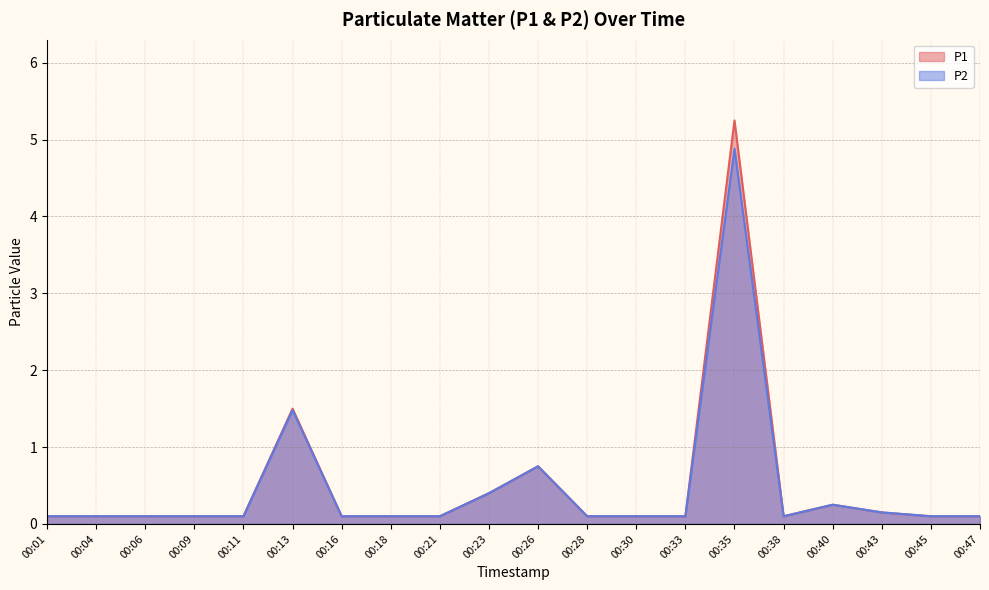

What is the greatest value displayed?

5.2